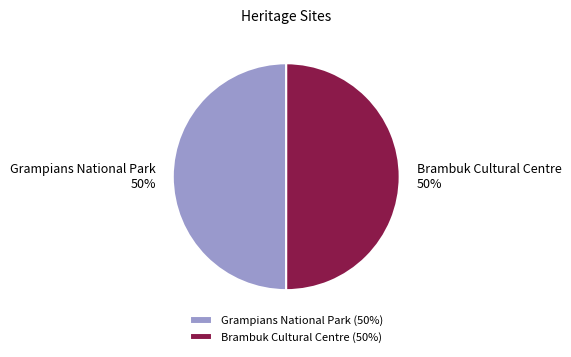

What percentage is the Brambuk Cultural Centre slice, to the nearest percent?

50%